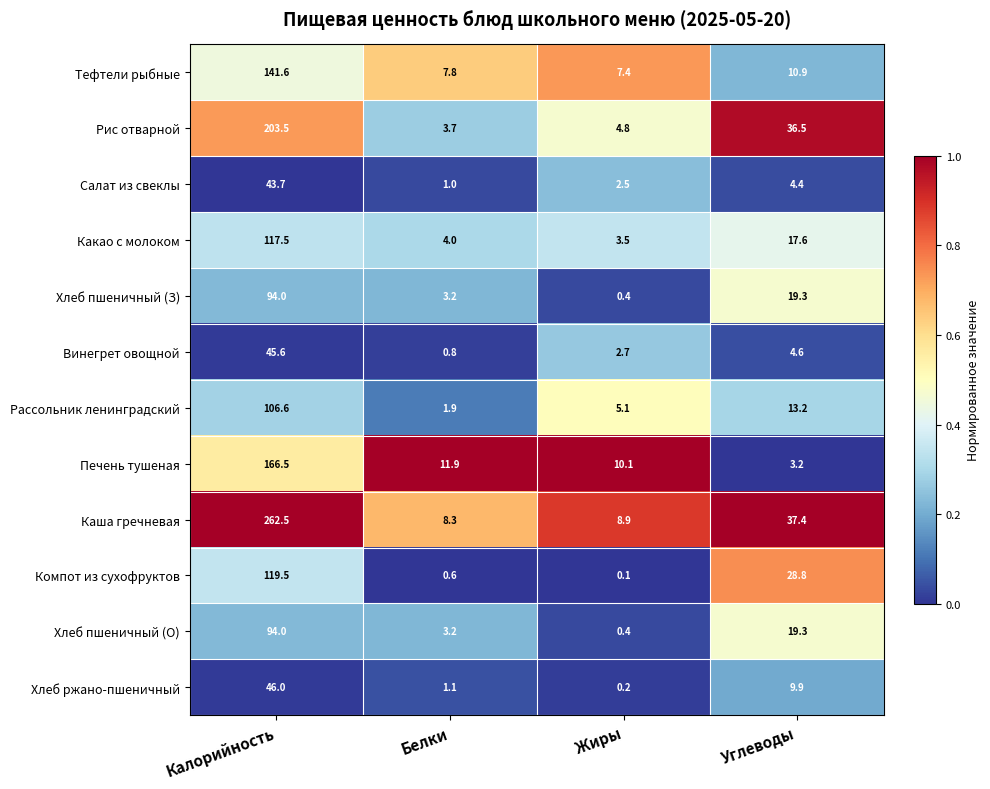

Which series has the widest spread of values?

Каша гречневая